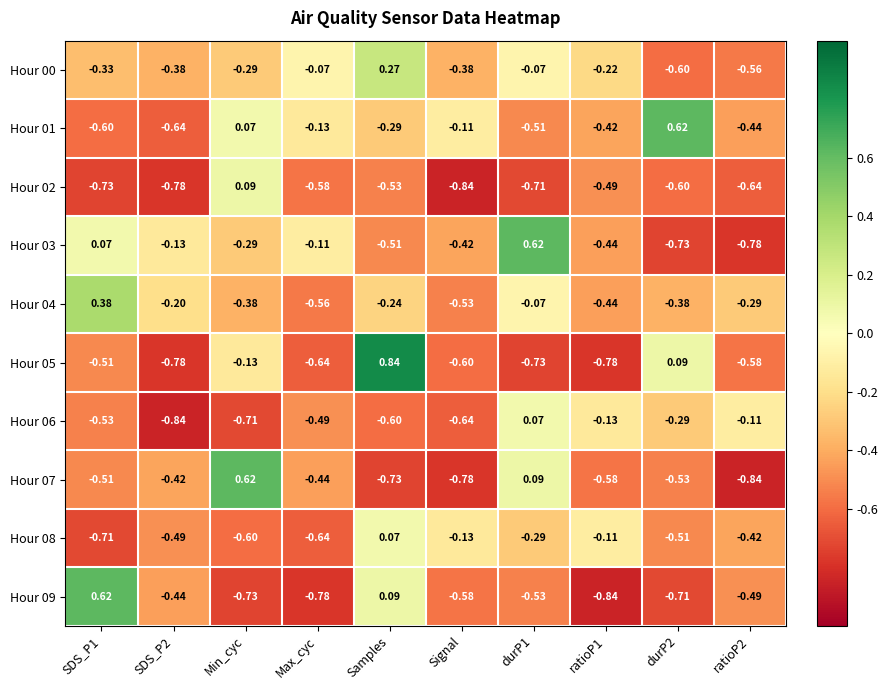

At which category does the chart reach its peak across all series?

Samples